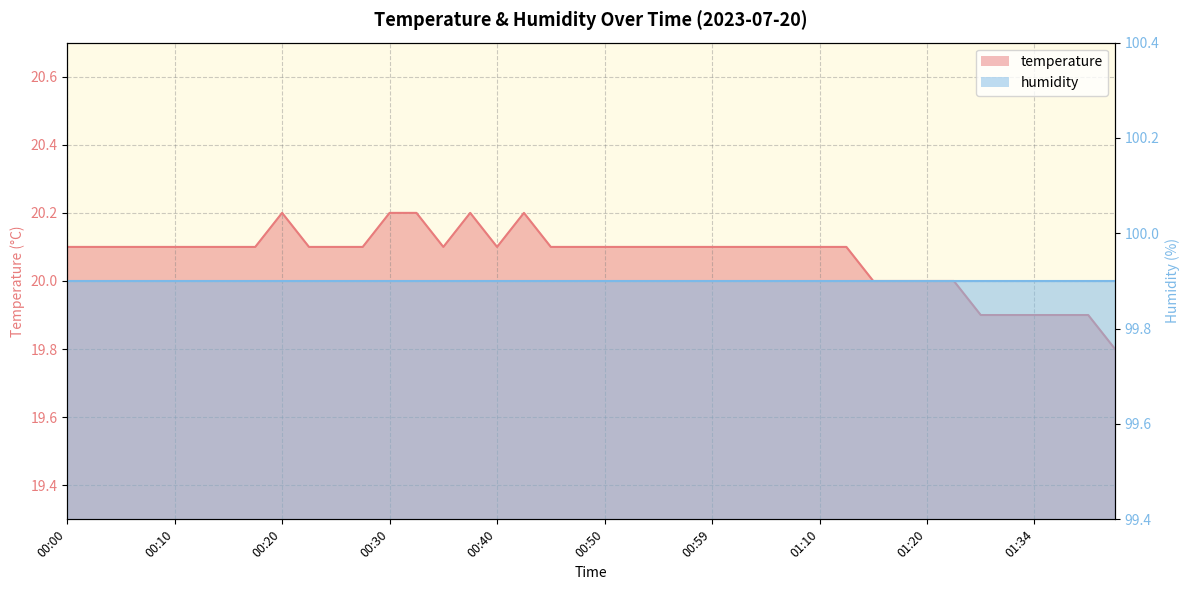

Which has a higher value, 01:02 or 00:15?

01:02